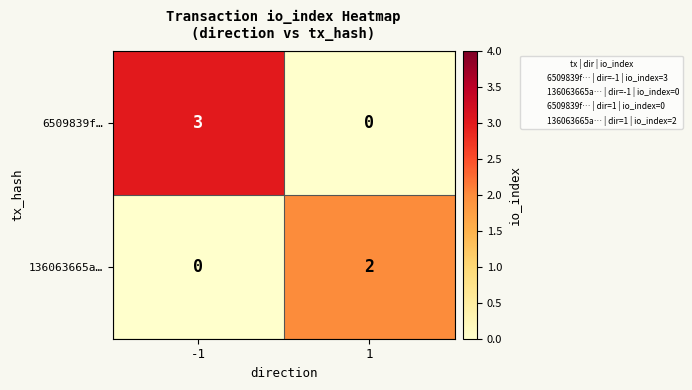

What is the spread (max minus min) of values at -1?

3